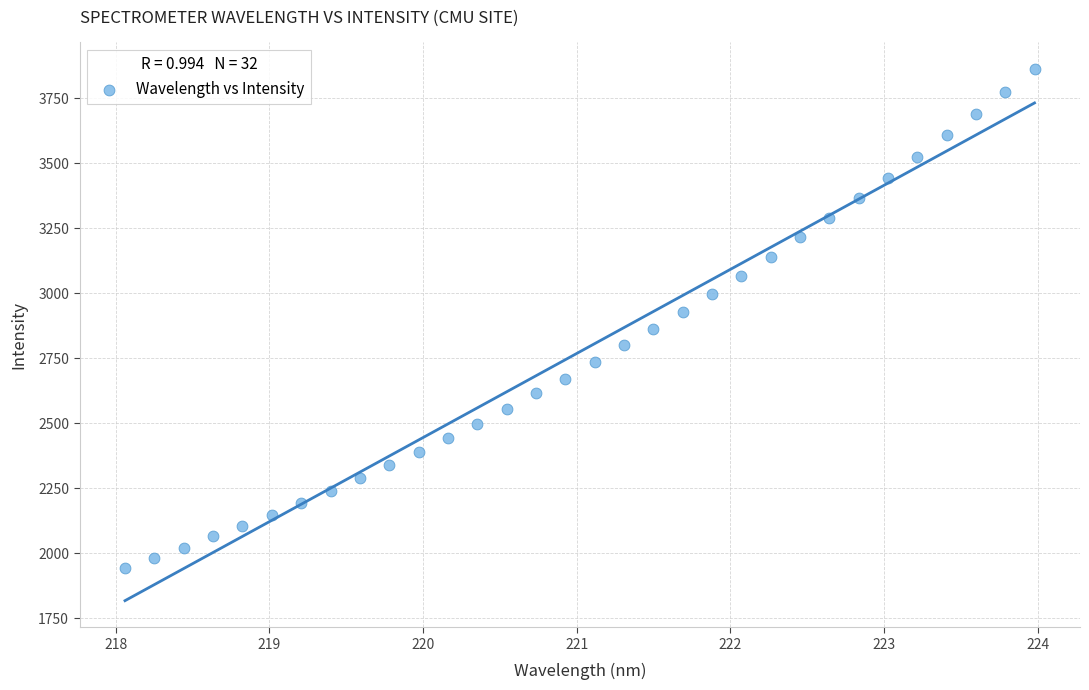

What is the range of X values (max minus min)?

5.9